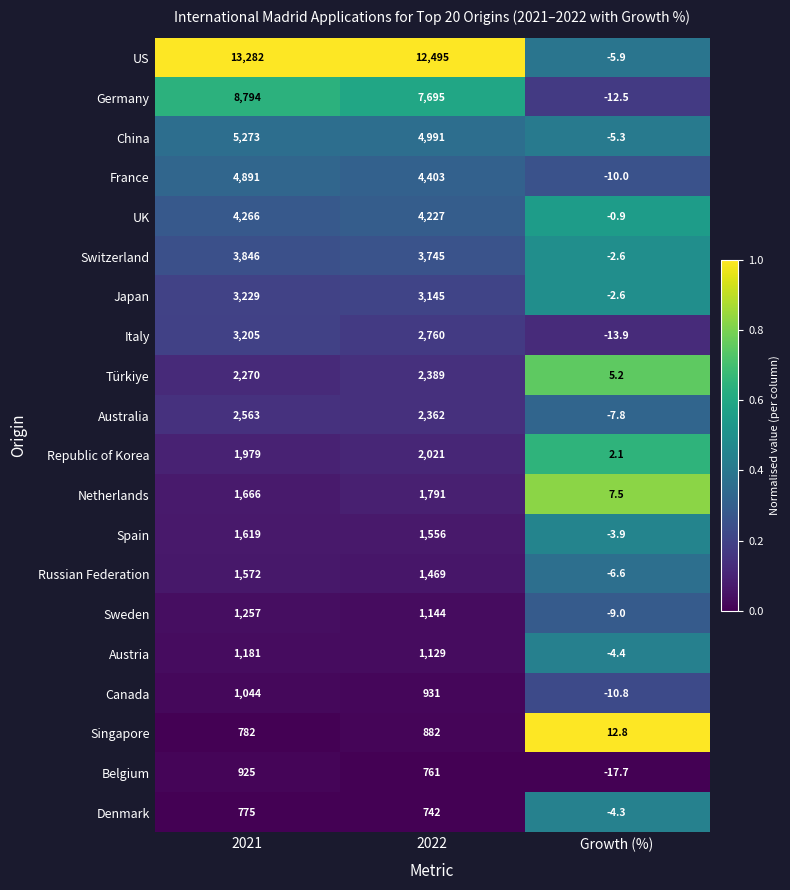

At 2022, list the series in order from smallest to largest.

Denmark, Belgium, Singapore, Canada, Austria, Sweden, Russian Federation, Spain, Netherlands, Republic of Korea, Australia, Türkiye, Italy, Japan, Switzerland, UK, France, China, Germany, US